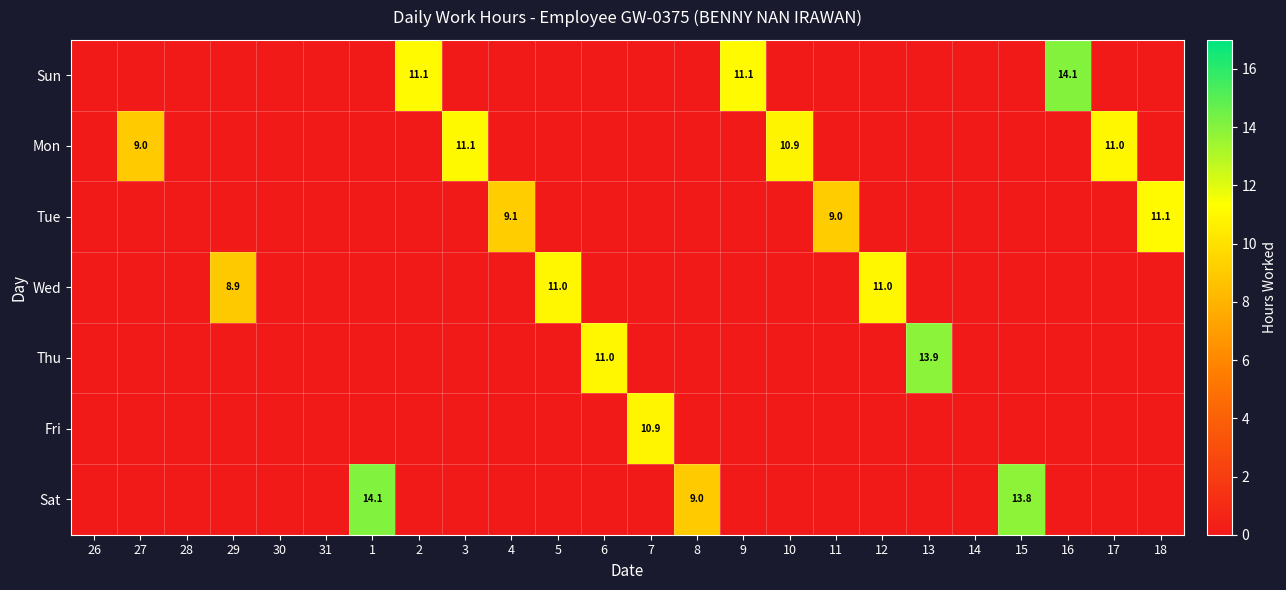

List the labels in order of Tue value, largest first.

18, 4, 11, 26, 27, 28, 29, 30, 31, 1, 2, 3, 5, 6, 7, 8, 9, 10, 12, 13, 14, 15, 16, 17